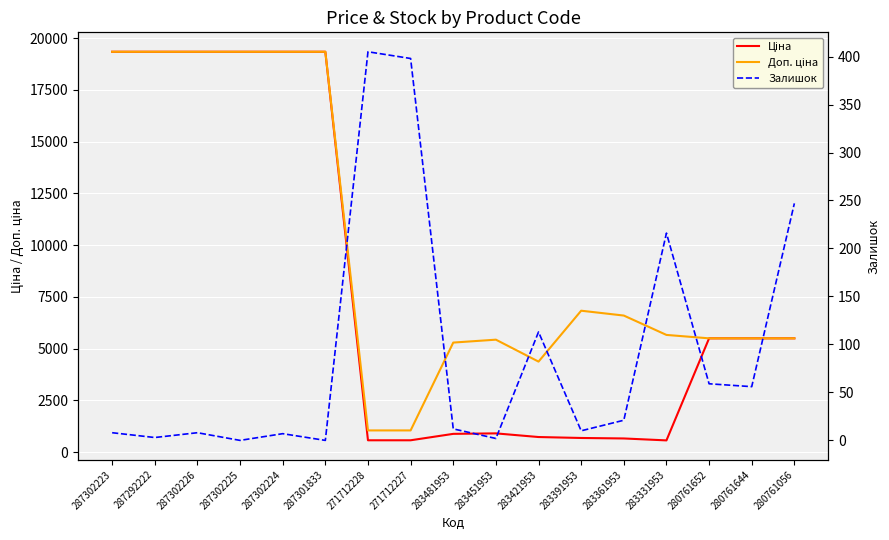

List the labels in order of Ціна value, largest first.

287302223, 287292222, 287302226, 287302225, 287302224, 287301833, 280761652, 280761644, 280761056, 283451953, 283481953, 283421953, 283391953, 283361953, 271712228, 271712227, 283331953